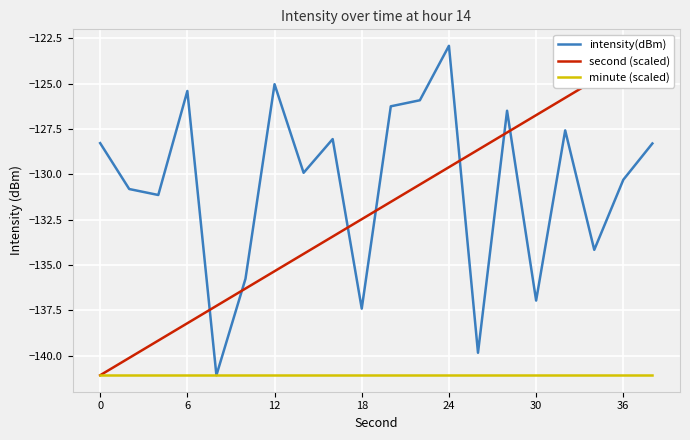

True or false: minute (scaled) has a value of -141.1 at 8.

True